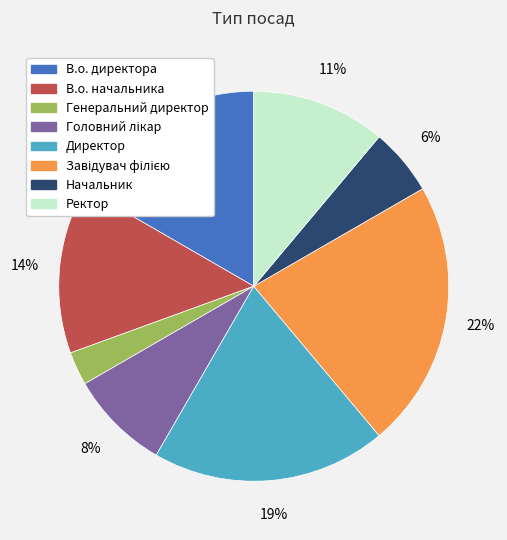

Is it true that В.о. начальника is 14% of the pie?

True